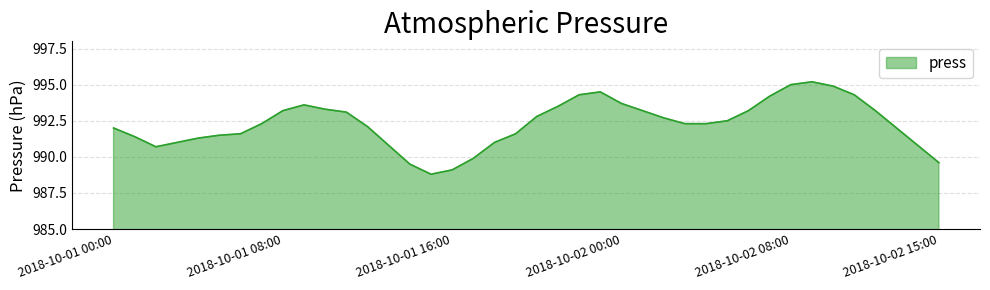

What is the difference between the maximum and minimum values?

6.4